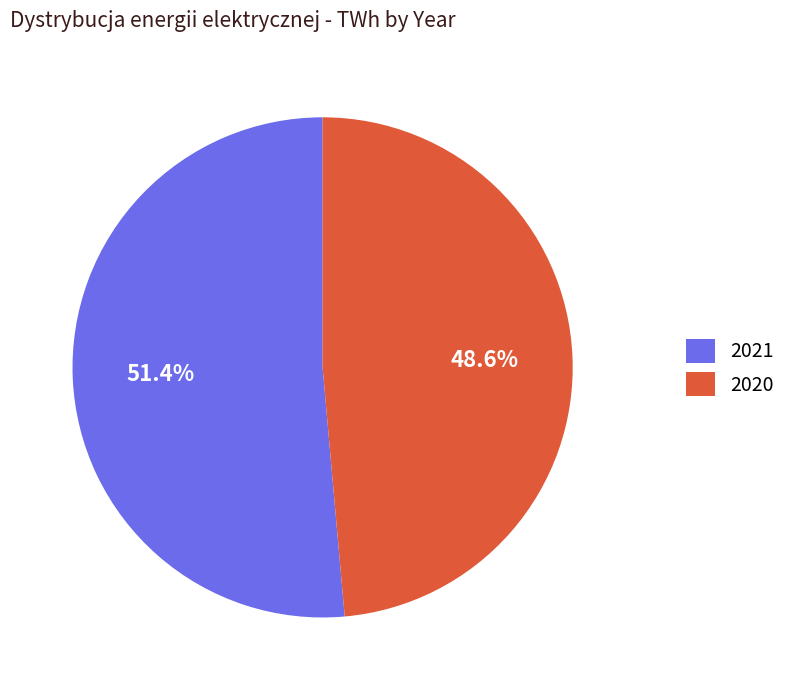

Does 2021 account for over 50% of the chart?

Yes